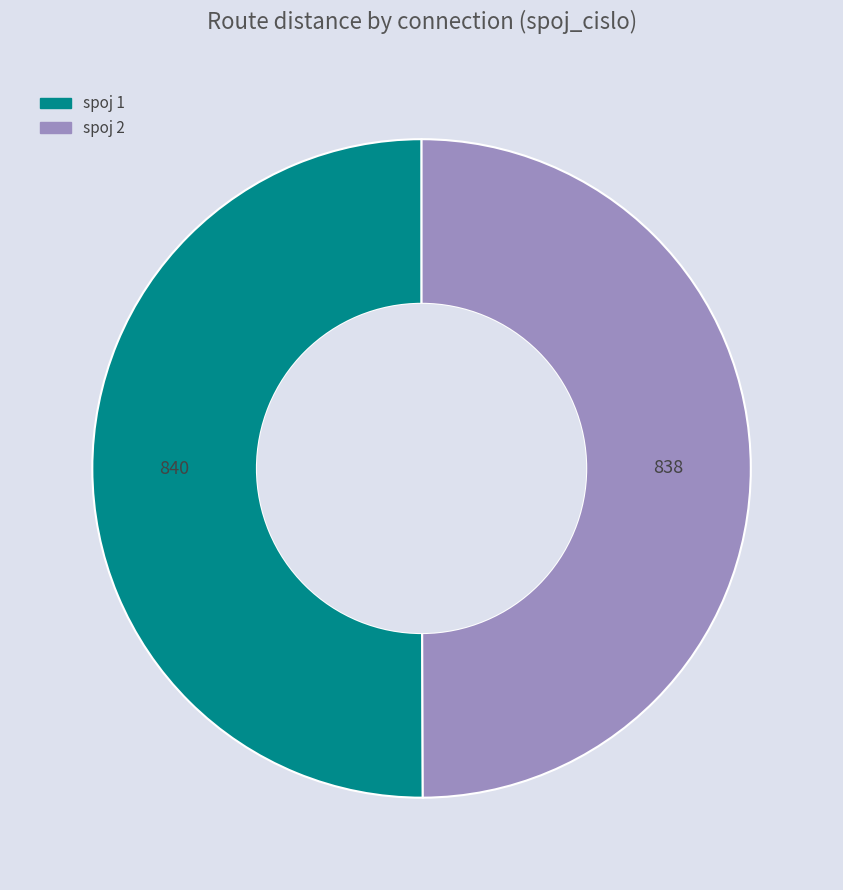

How many slices are in this pie chart?

2